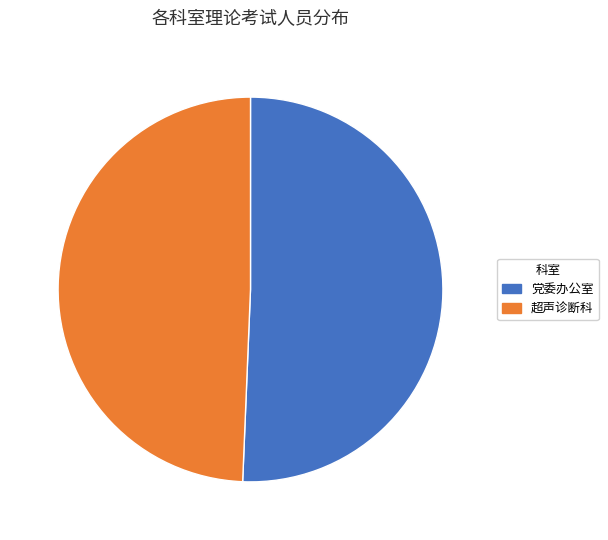

What is the largest slice in the pie chart?

党委办公室